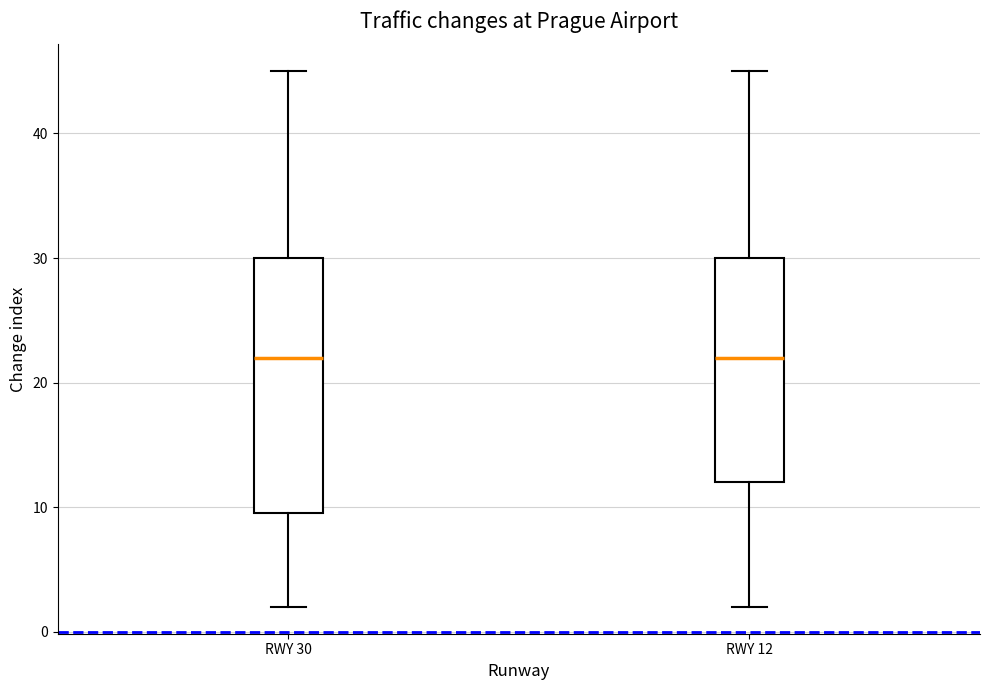

Which box is the tallest, from its lower edge to its upper edge?

RWY 30